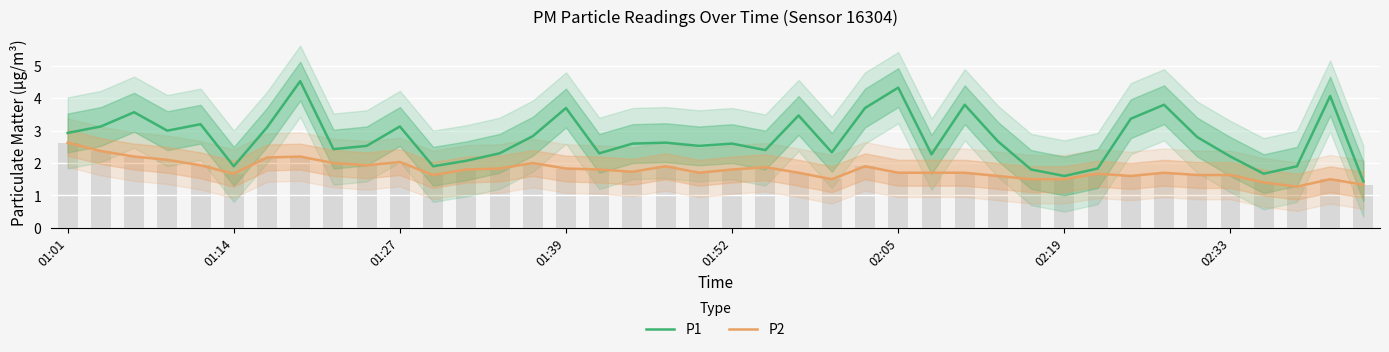

Where does the P1 series first go above 2?

01:01